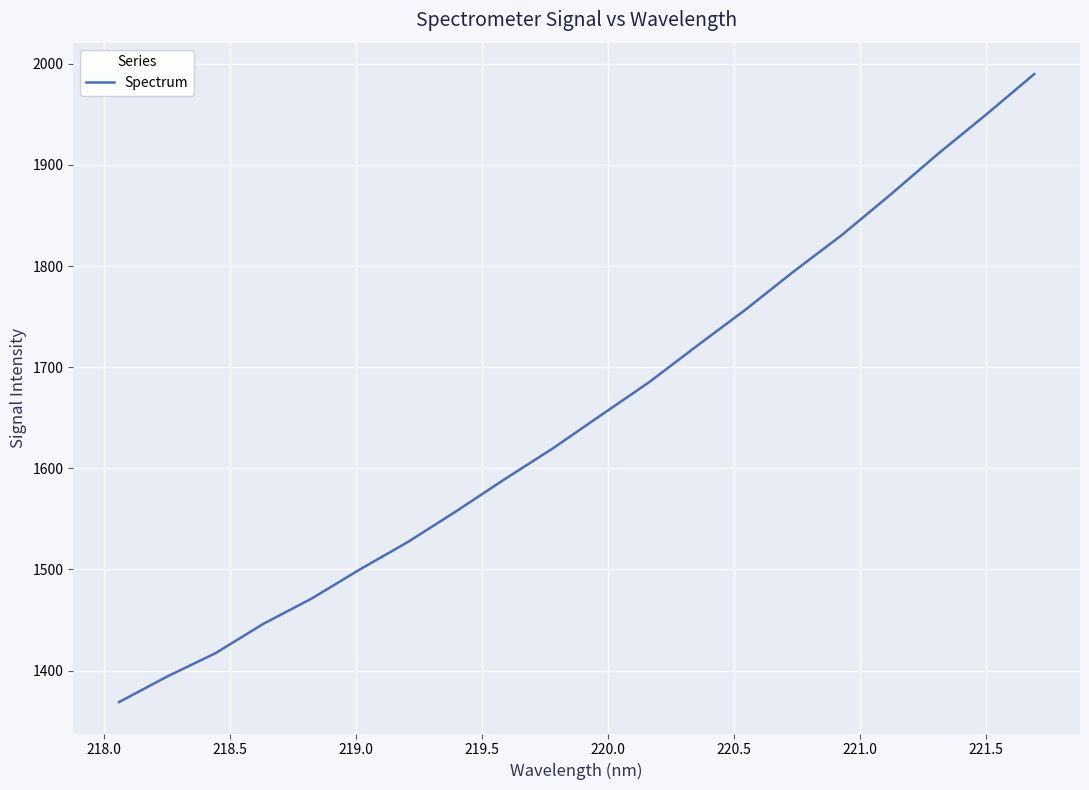

What is the difference between the maximum and minimum values?

621.0